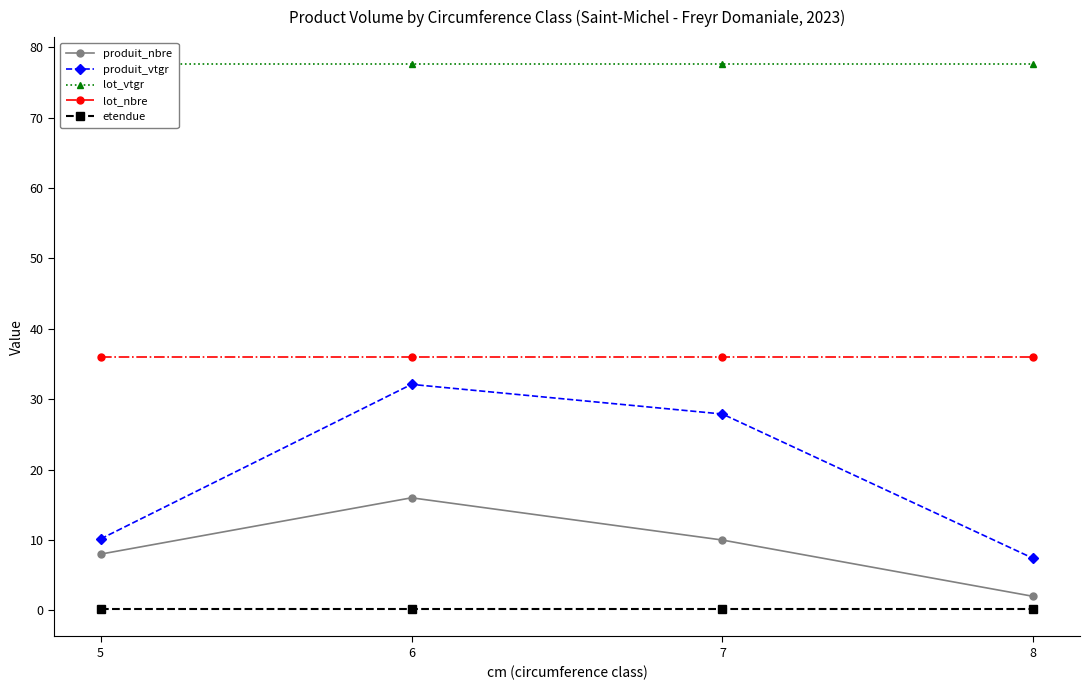

What is the average value of the produit_vtgr series?

19.4